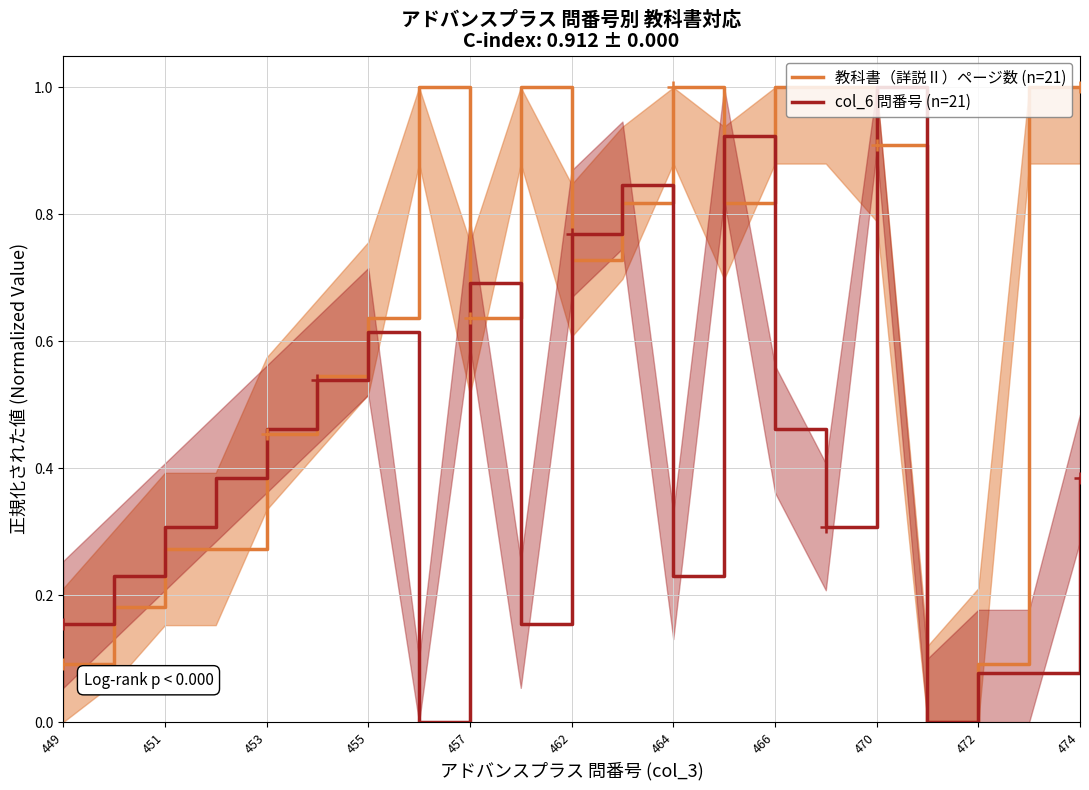

True or false: col_6 問番号 (n=21) and 教科書（詳説Ⅱ）ページ数 (n=21) intersect in this chart.

True